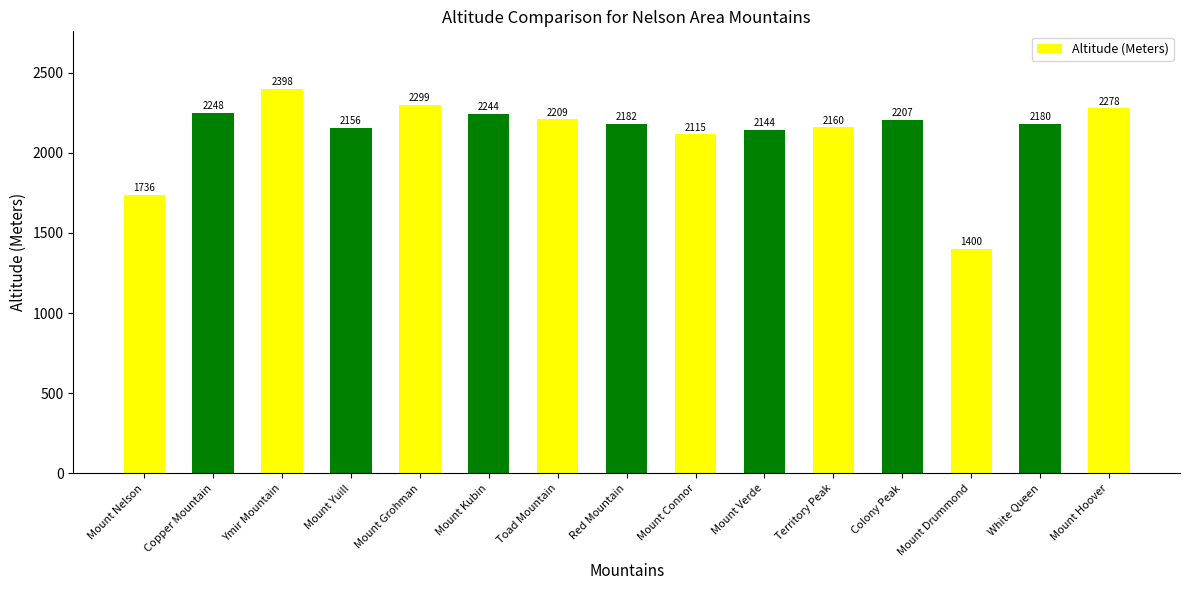

What is the change in value from Mount Grohman to Toad Mountain?

-90